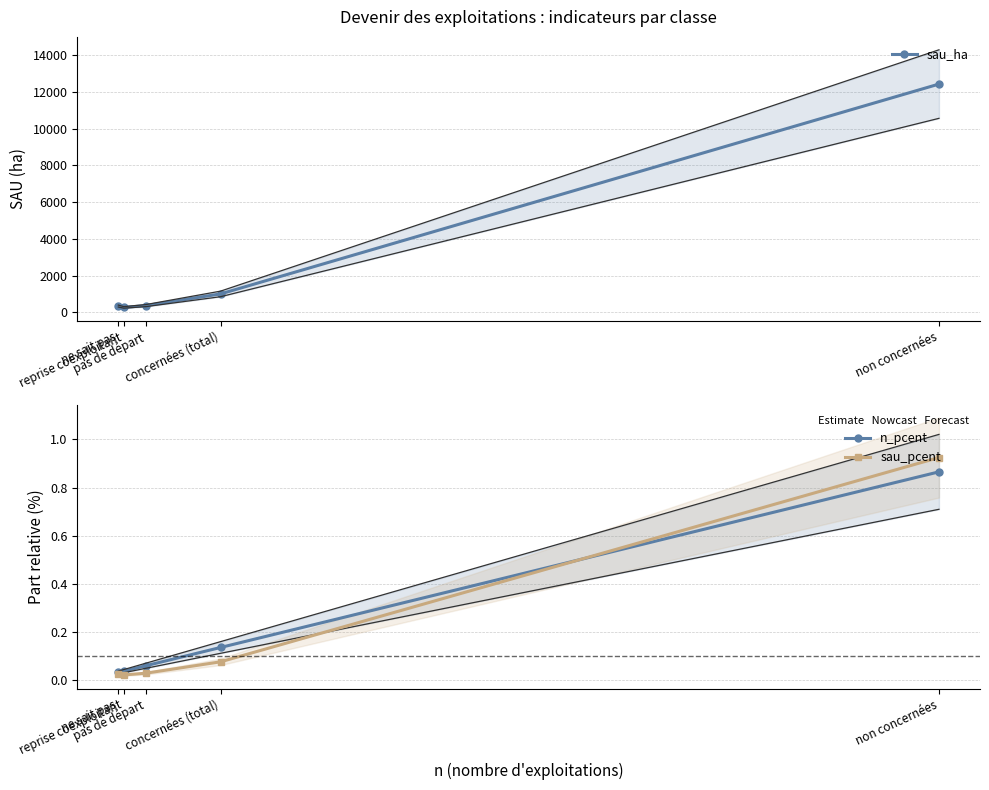

Which series has the largest total across all categories?

sau_ha